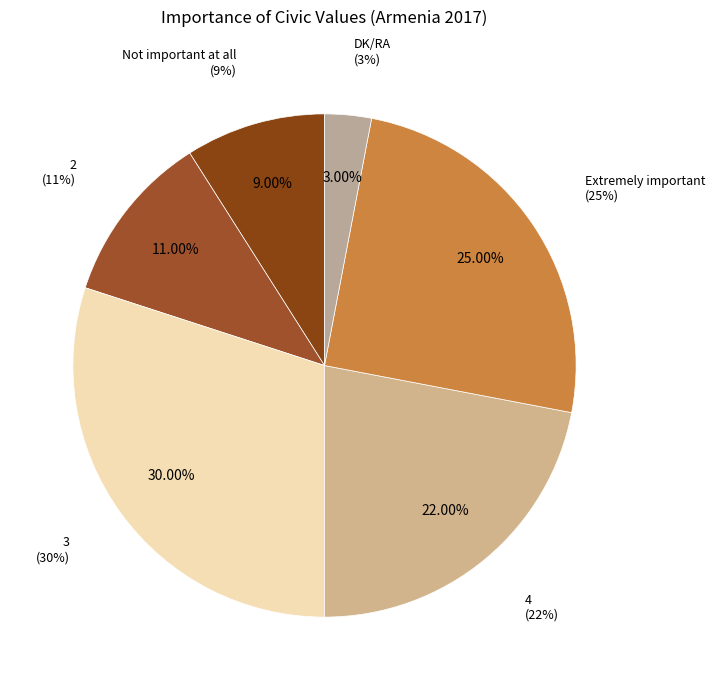

What portion of the pie excludes Extremely important?

75.0%